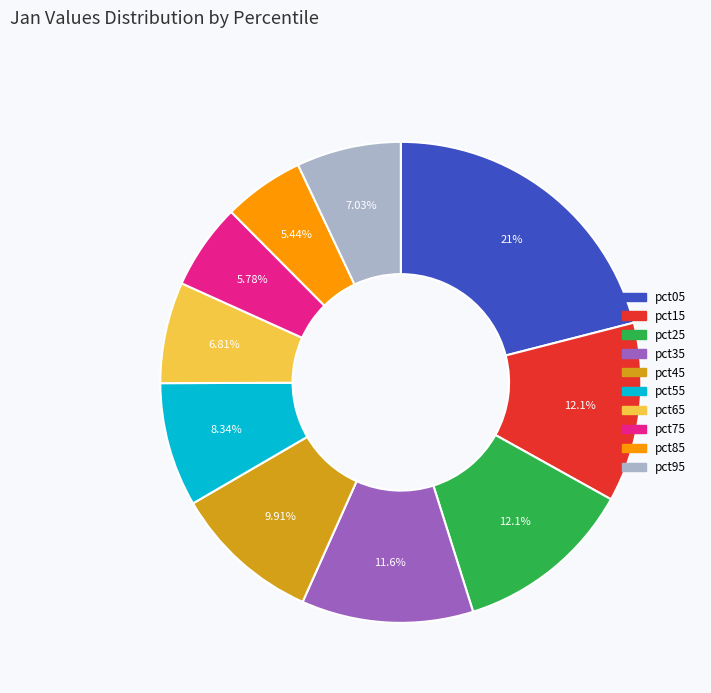

Is it true that pct75 is 13% of the pie?

False